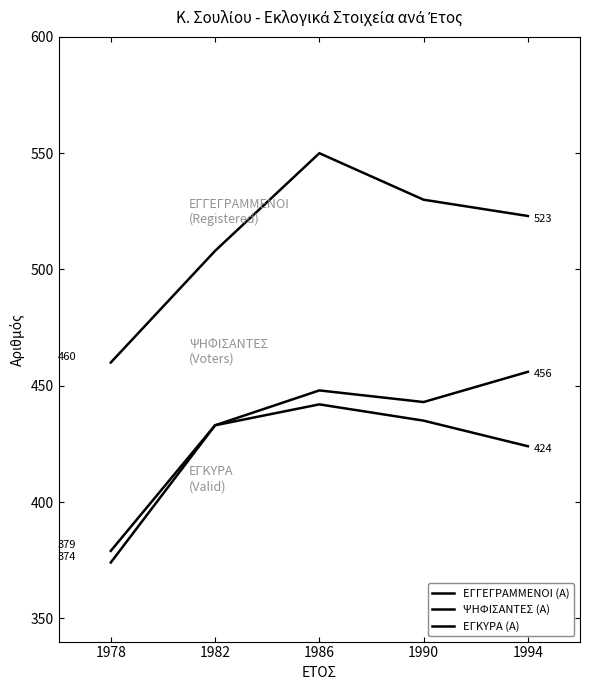

How many interior local peaks does the ΕΓΚΥΡΑ (Α) series have?

1